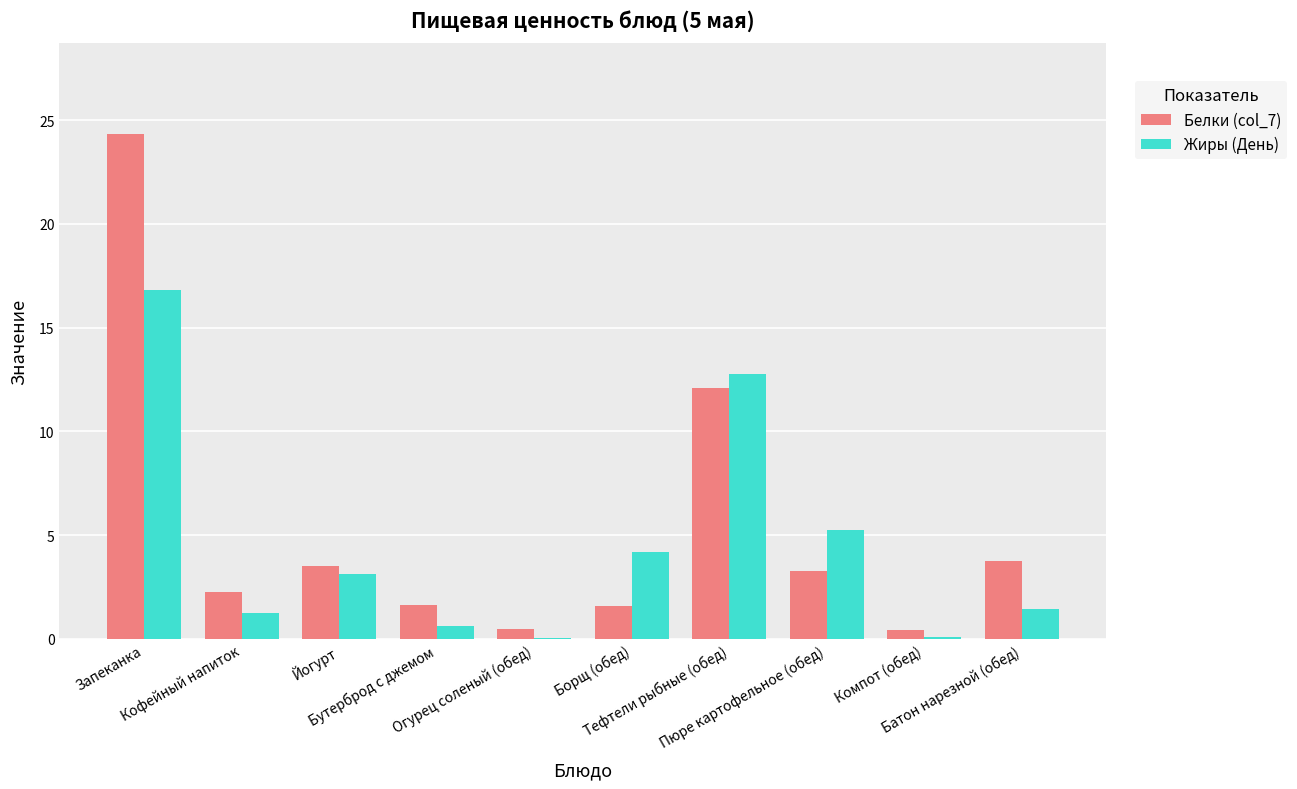

Between Запеканка and Компот (обед), which series saw the biggest shift?

Белки (col_7)